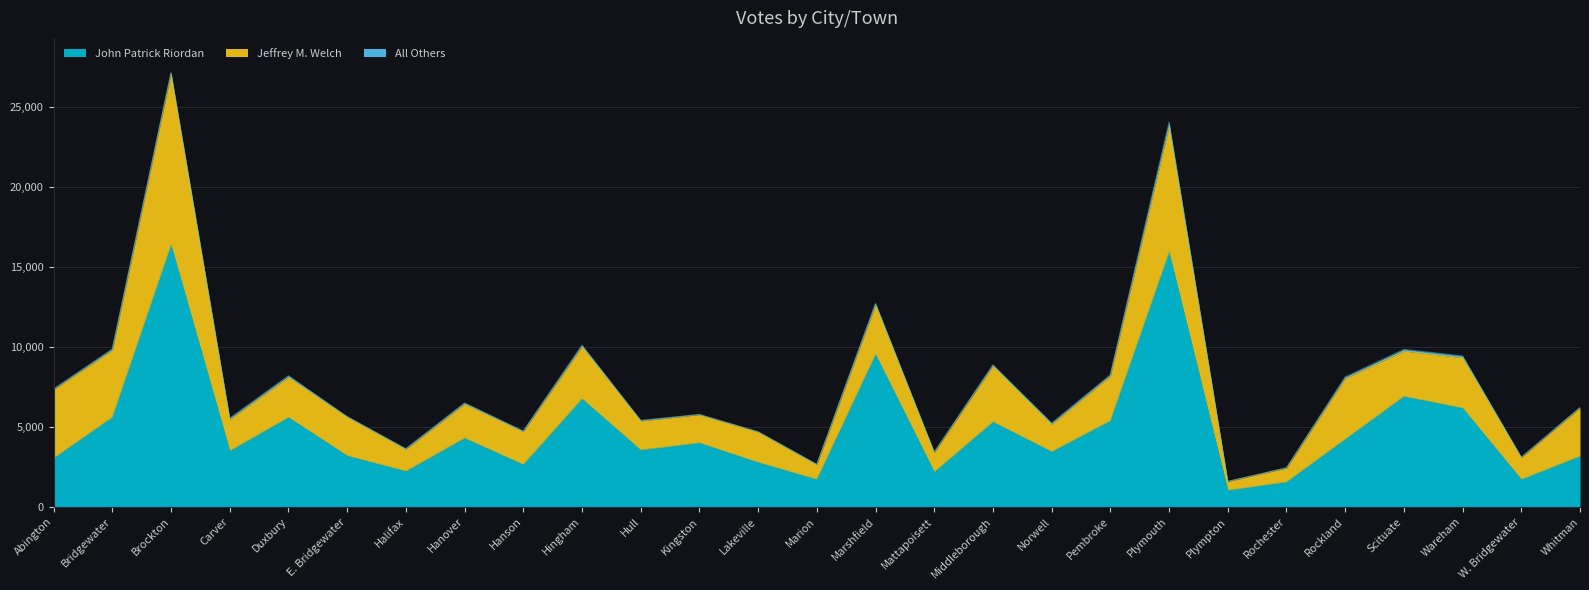

True or false: All Others has a value of 9 at W. Bridgewater.

False